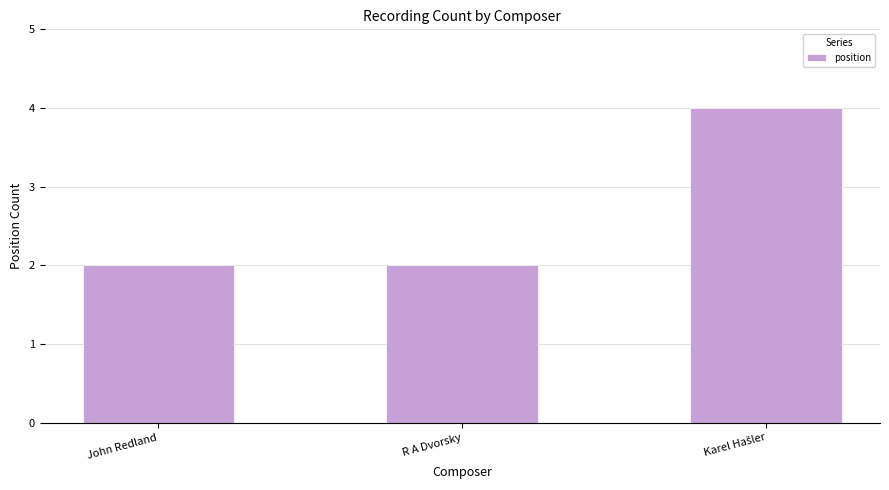

Reading left to right, transcribe all the data shown in this chart.

2	2	4